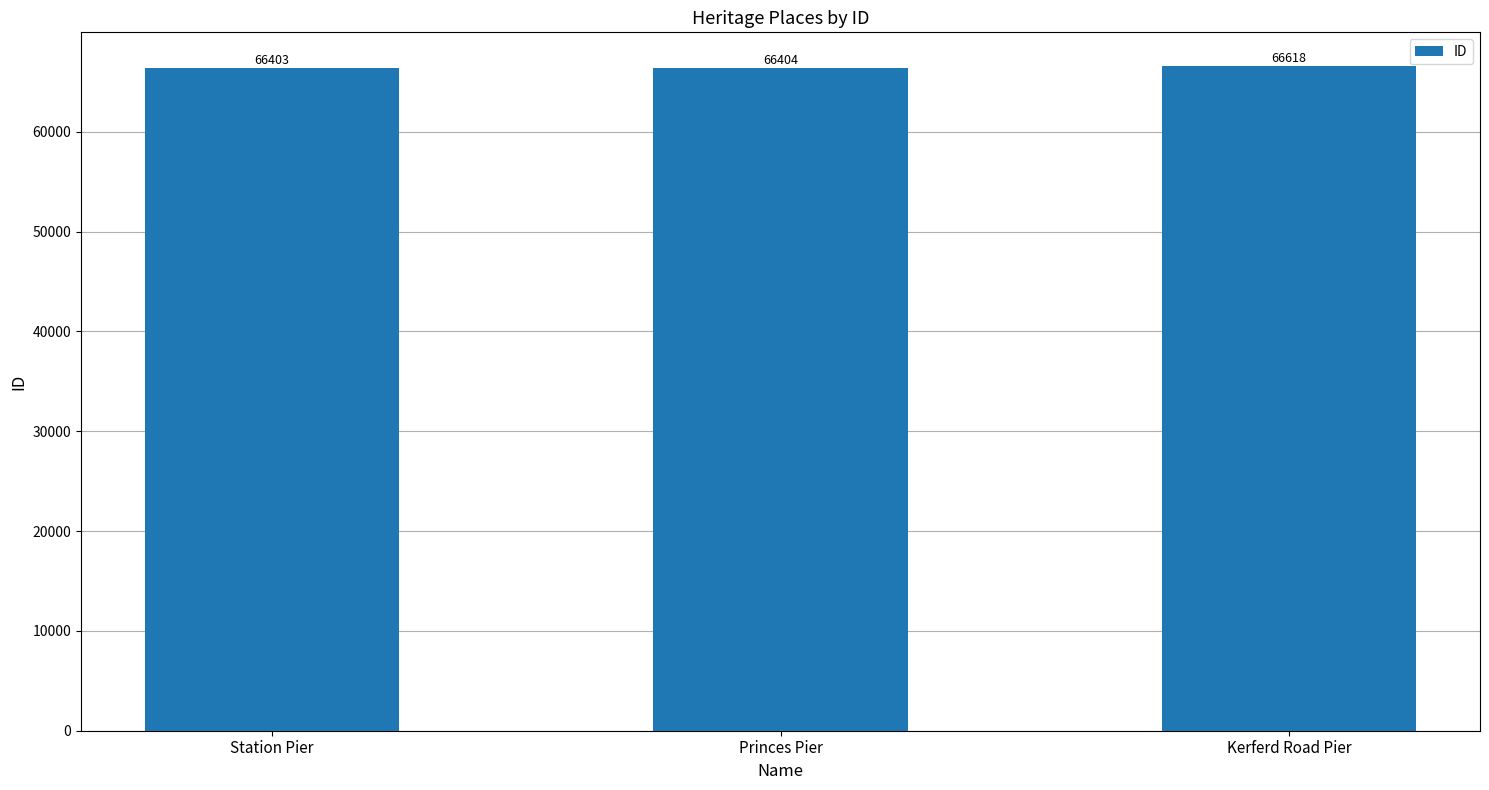

What is the difference between the second highest and minimum values?

1